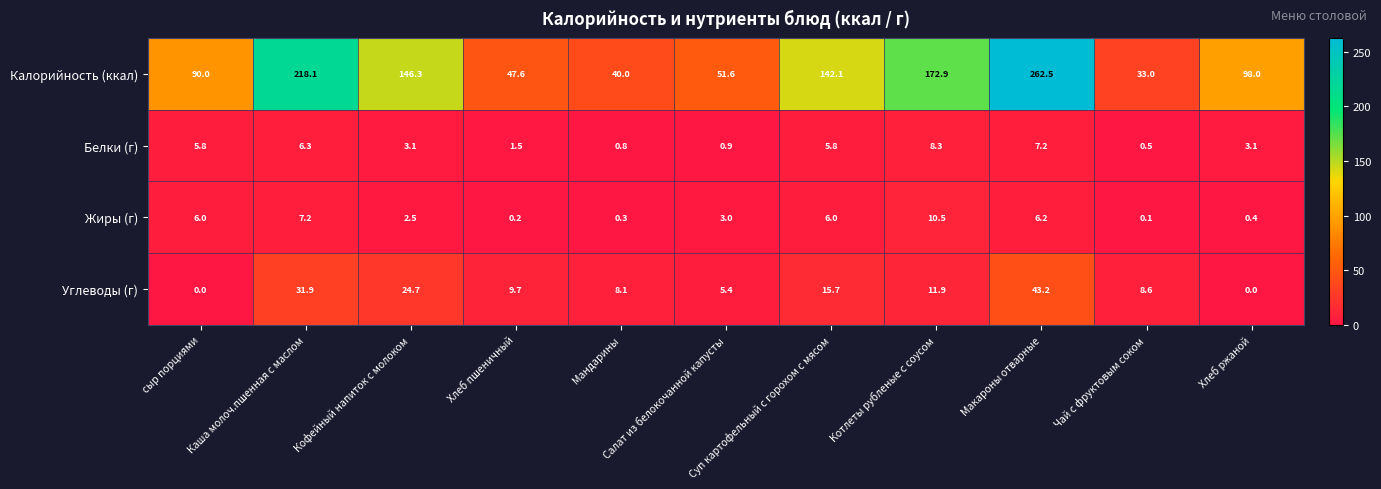

What is the maximum value for Калорийность (ккал)?

262.5